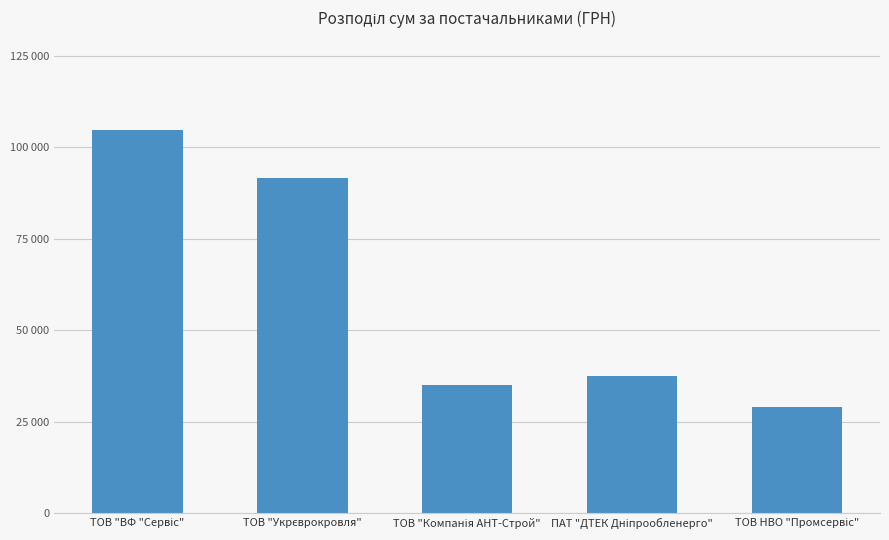

Reading left to right, what are all the values shown in this chart?

104899.0	91657.3	35000.0	37503.7	29119.0